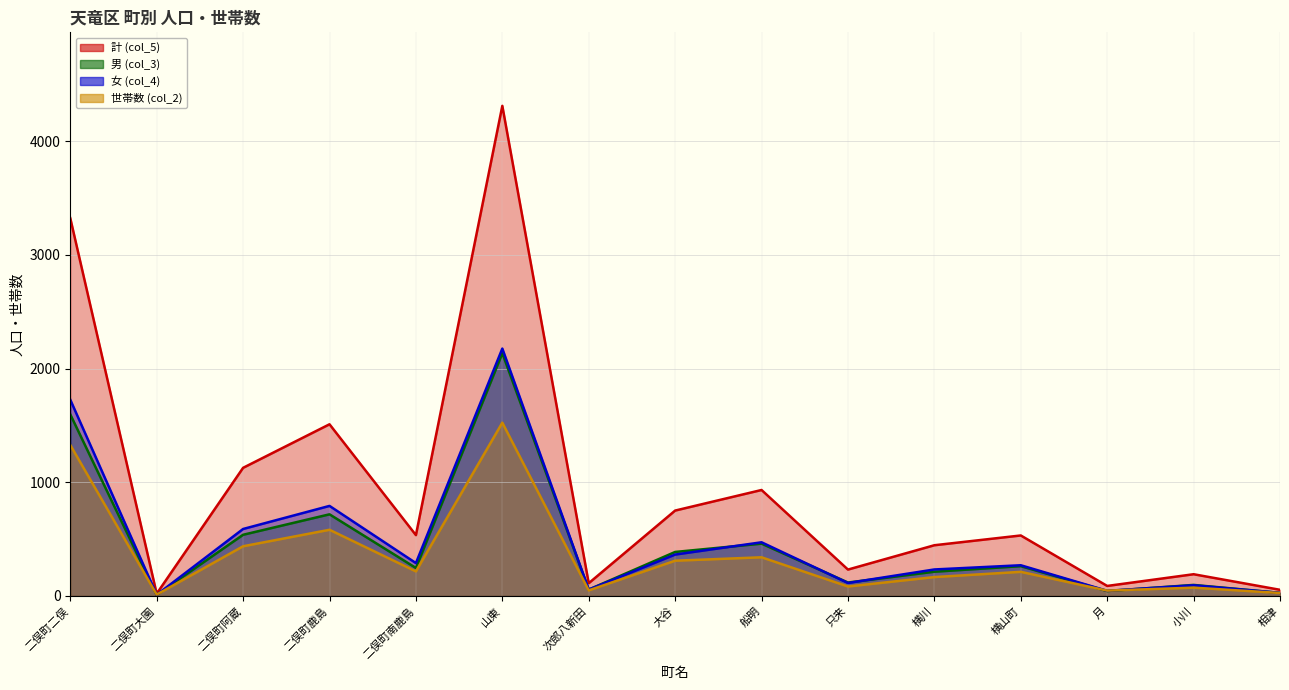

Rank the series by their maximum value, from highest to lowest.

計 (col_5), 女 (col_4), 男 (col_3), 世帯数 (col_2)